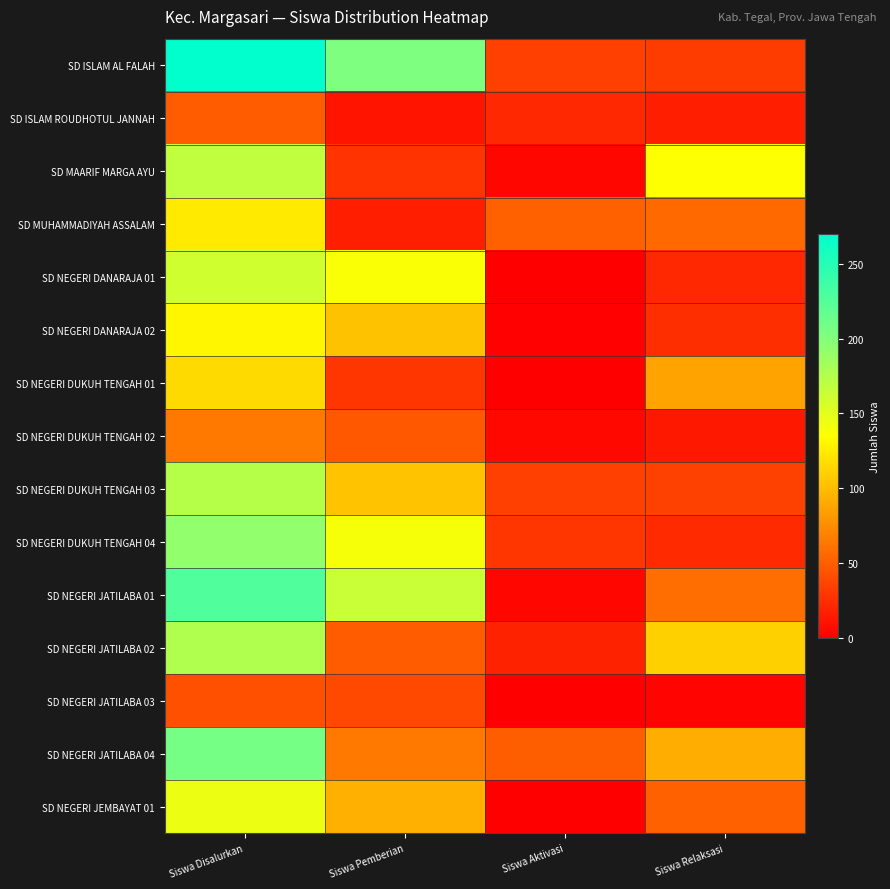

What is the spread (max minus min) of values at Siswa Aktivasi?

52